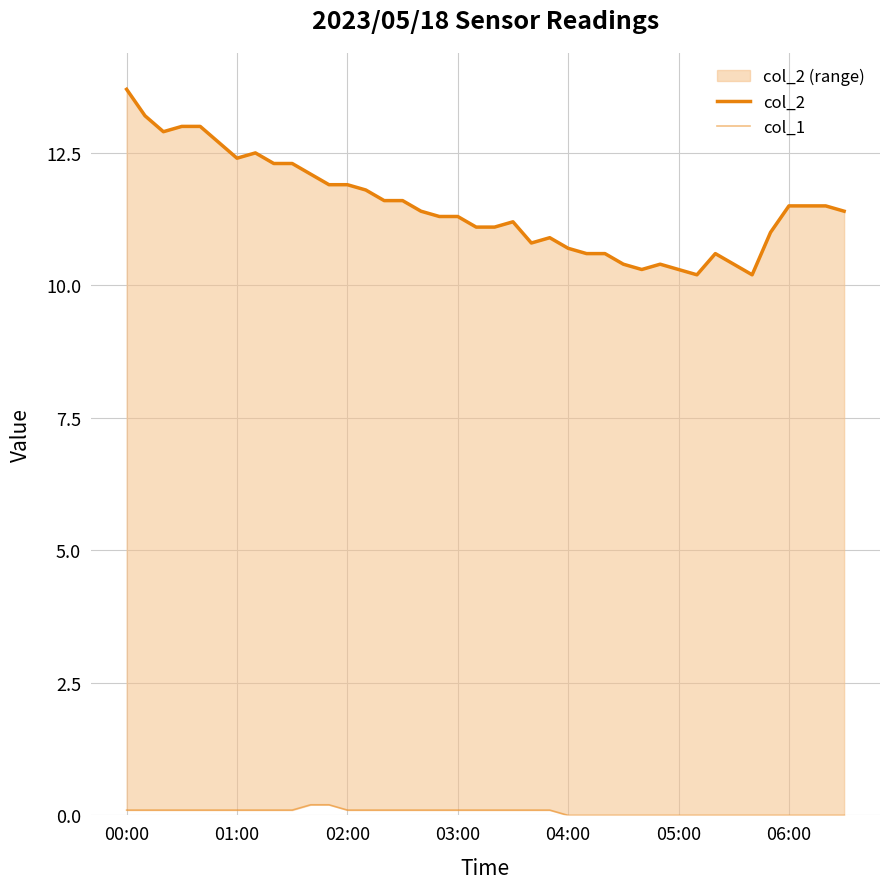

Rank the series by their average value, from highest to lowest.

col_2, col_1